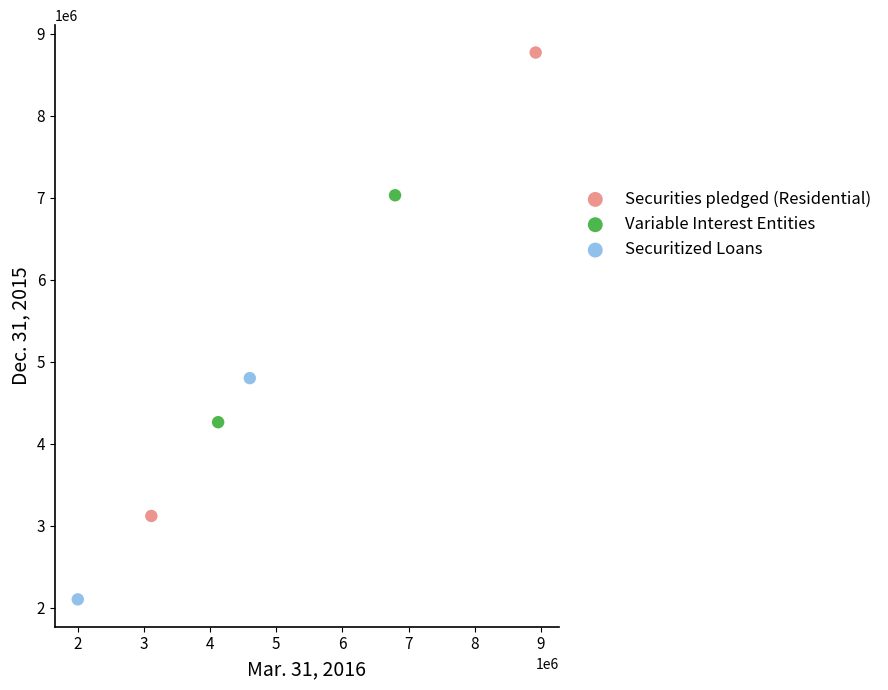

What are all the series names shown in the legend?

Securities pledged (Residential), Variable Interest Entities, Securitized Loans